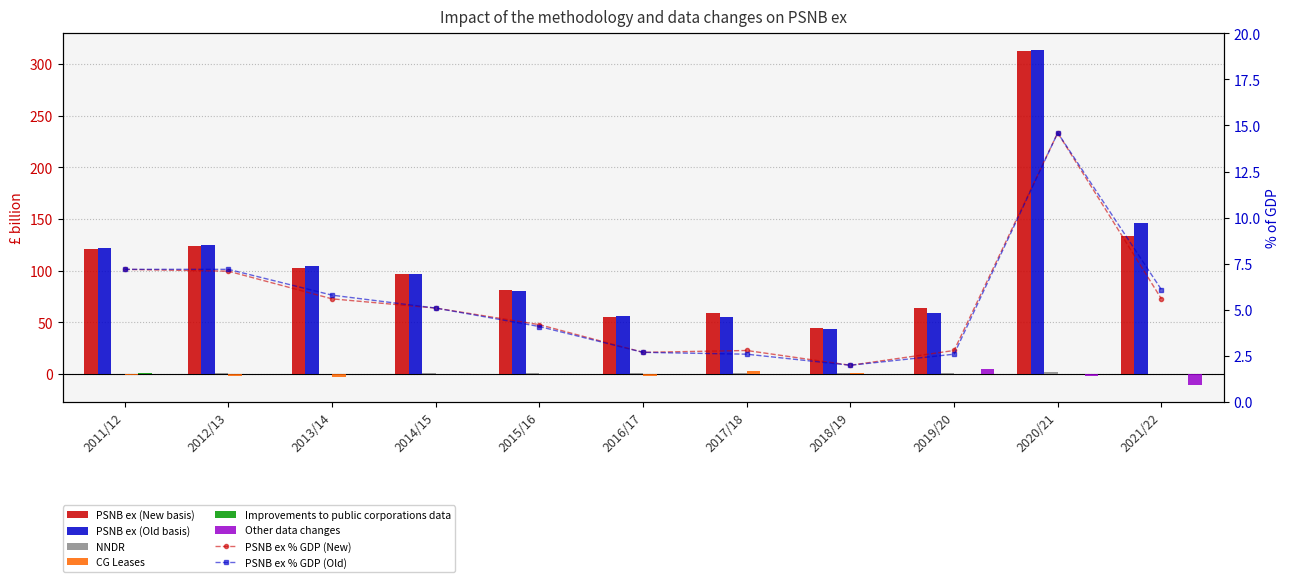

Which category has the highest value across all series?

2020/21